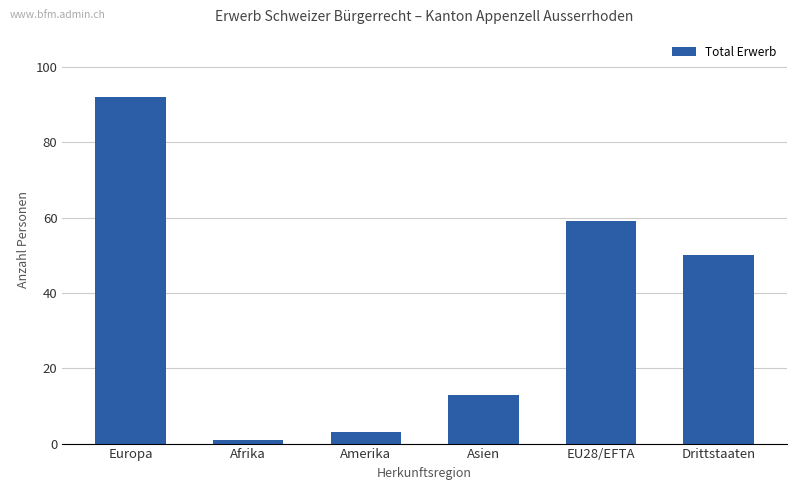

What is the ratio of the value at EU28/EFTA to the value at Drittstaaten?

1.2